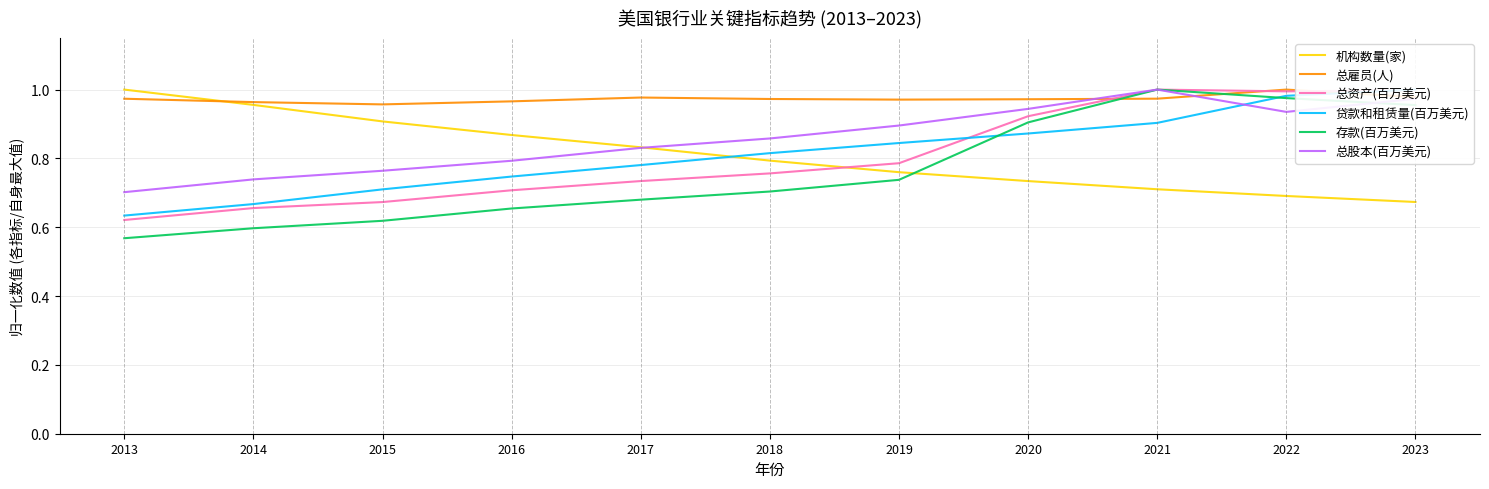

True or false: 总股本(百万美元) has more than 1 interior local peaks.

False